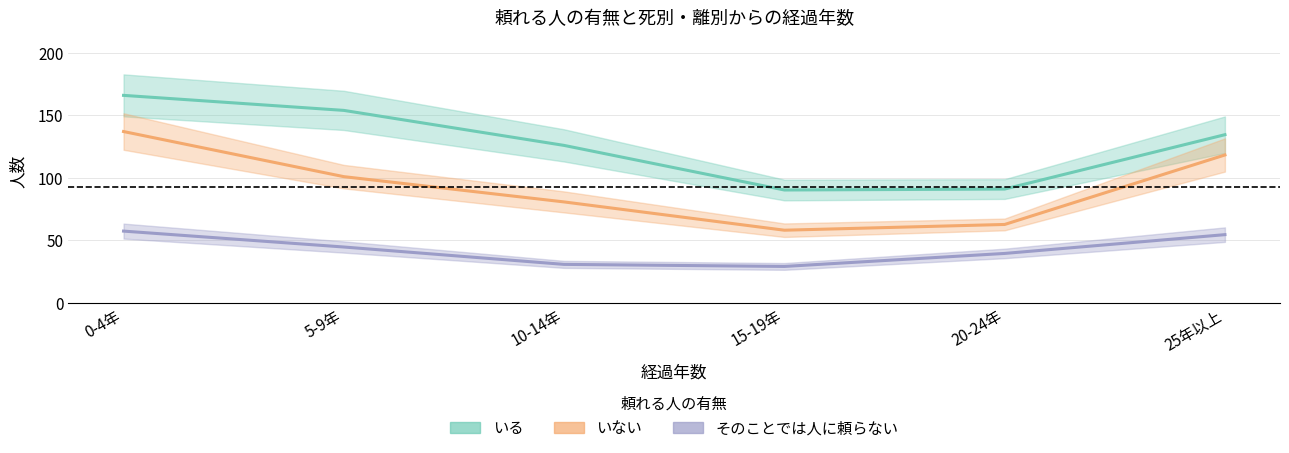

What position from the left is 5-9年?

2